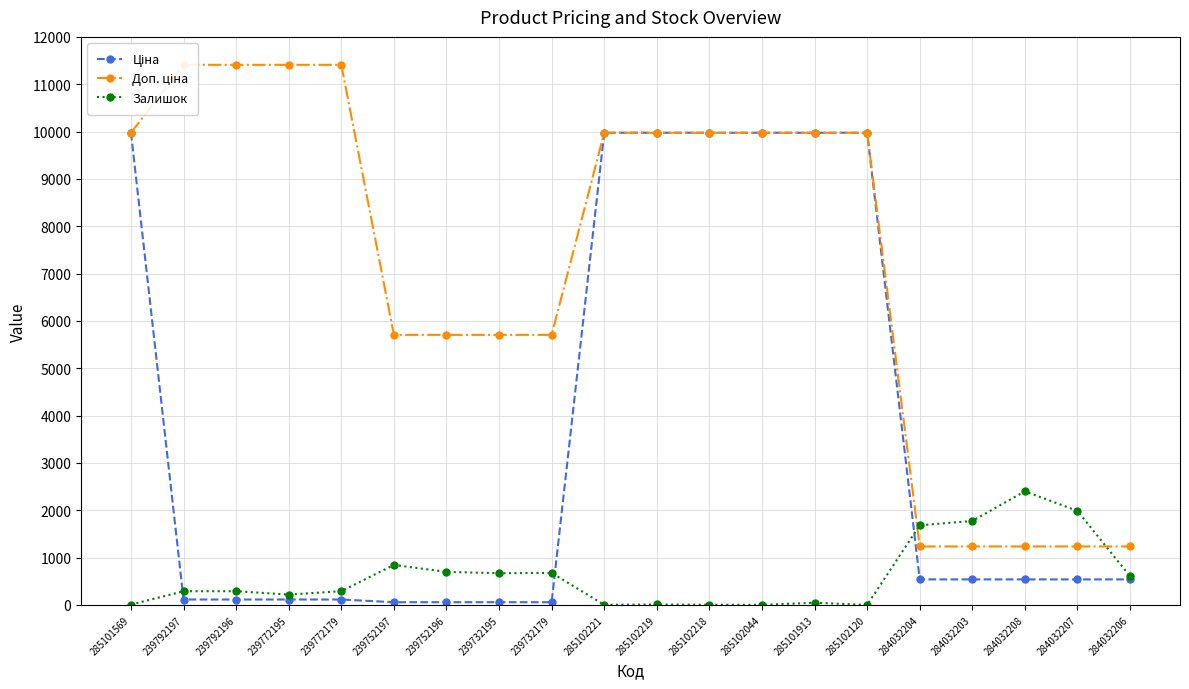

Rank the series by their maximum value, from lowest to highest.

Залишок, Ціна, Доп. ціна